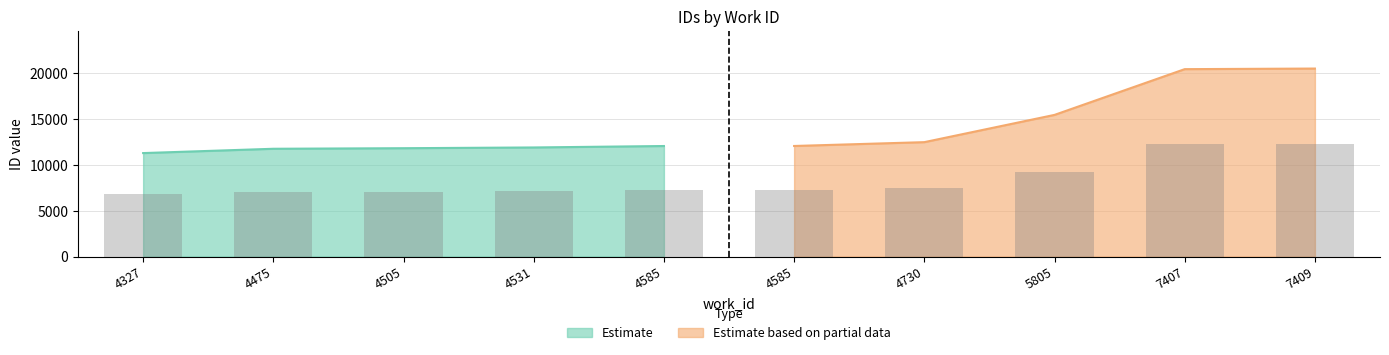

Read the Estimate based on partial data value at 4730.

12496